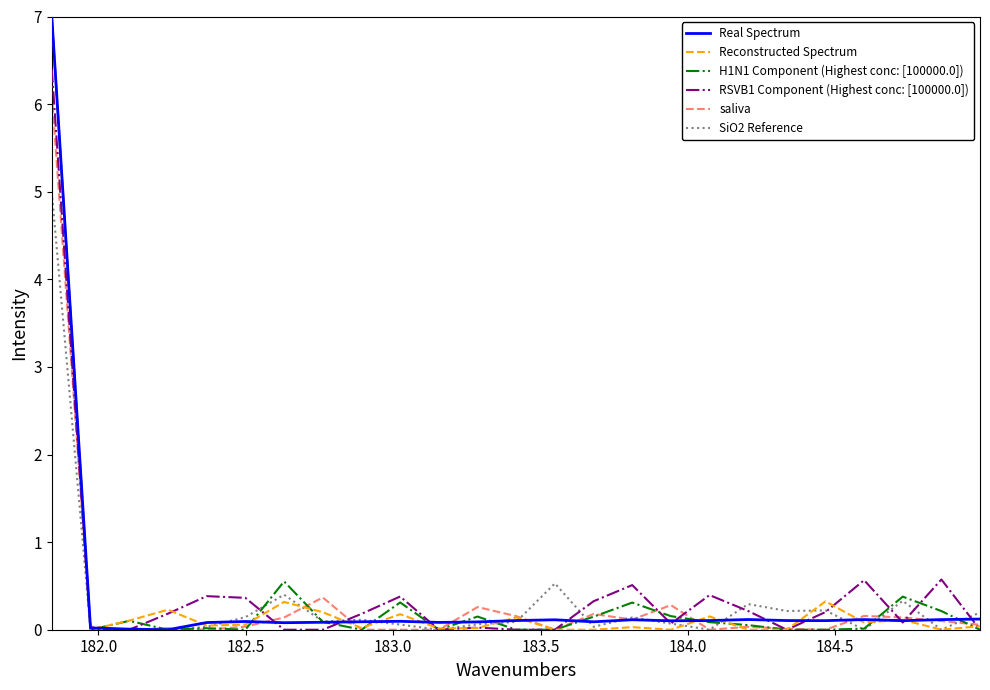

What is the maximum value for saliva?

6.1